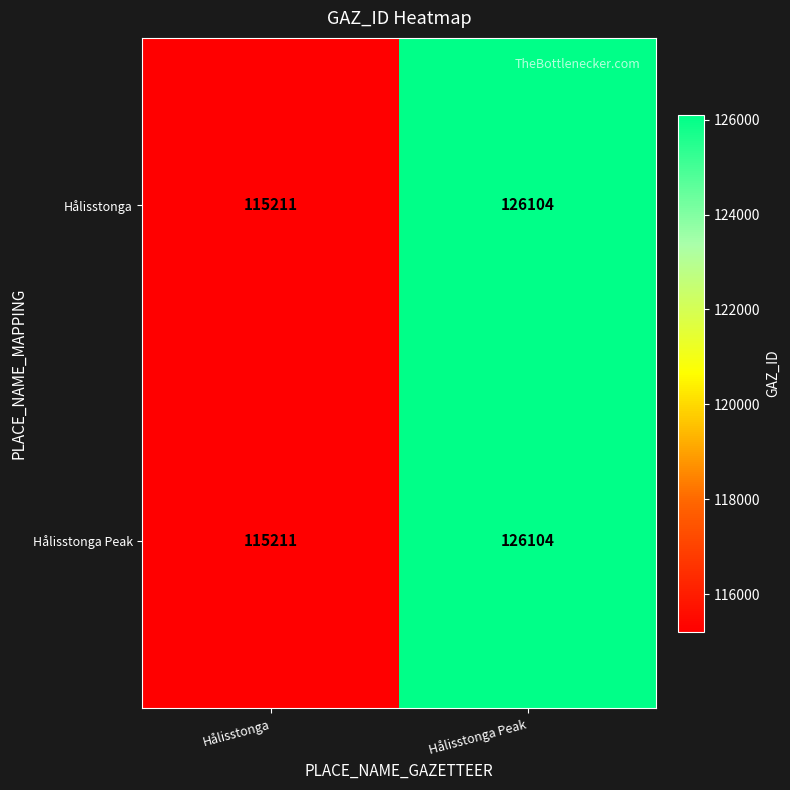

What is the average value of the Hålisstonga series?

120658